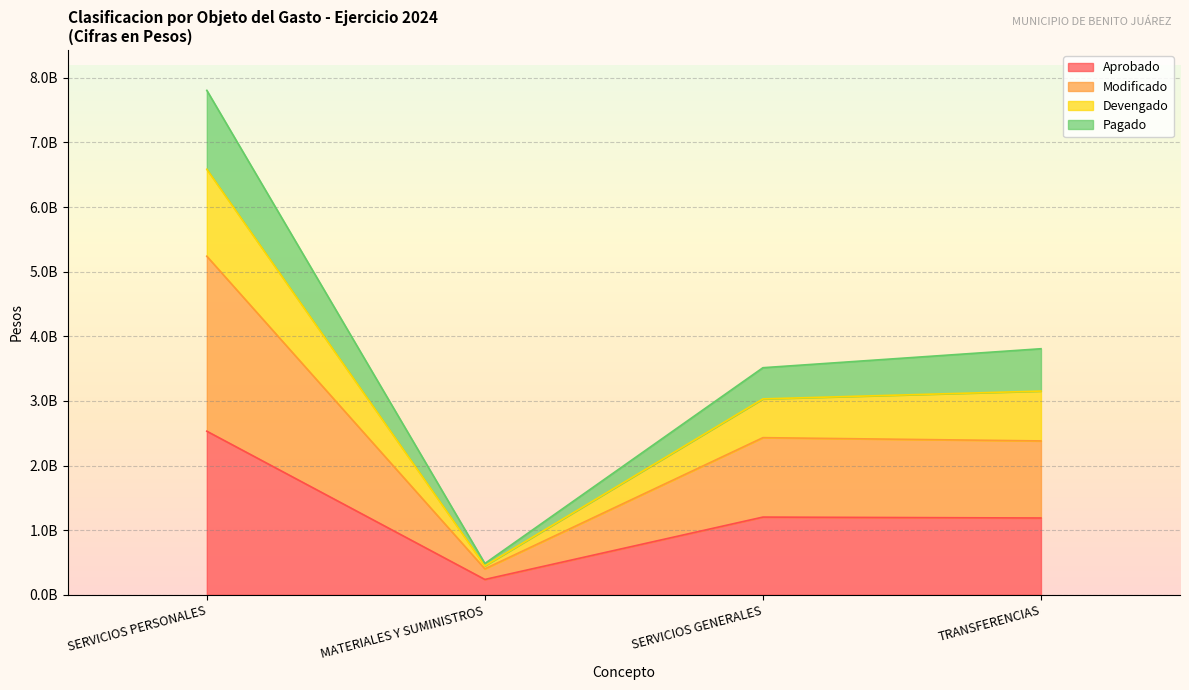

What are all the series names shown in the legend?

Aprobado, Modificado, Devengado, Pagado